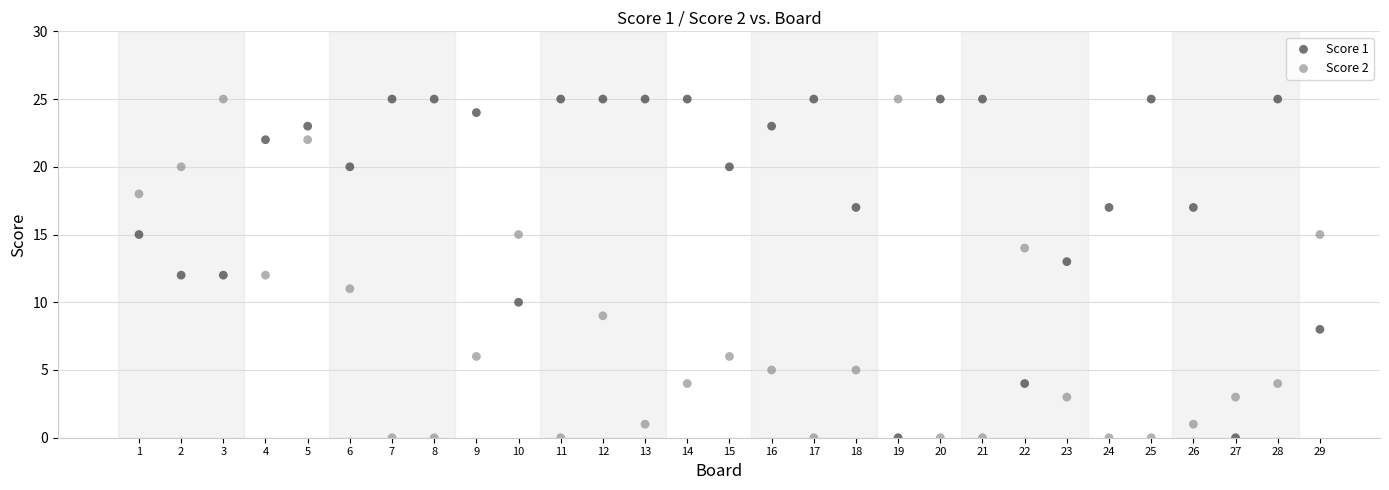

Across all data points, what is the range of Y values (max minus min)?

25